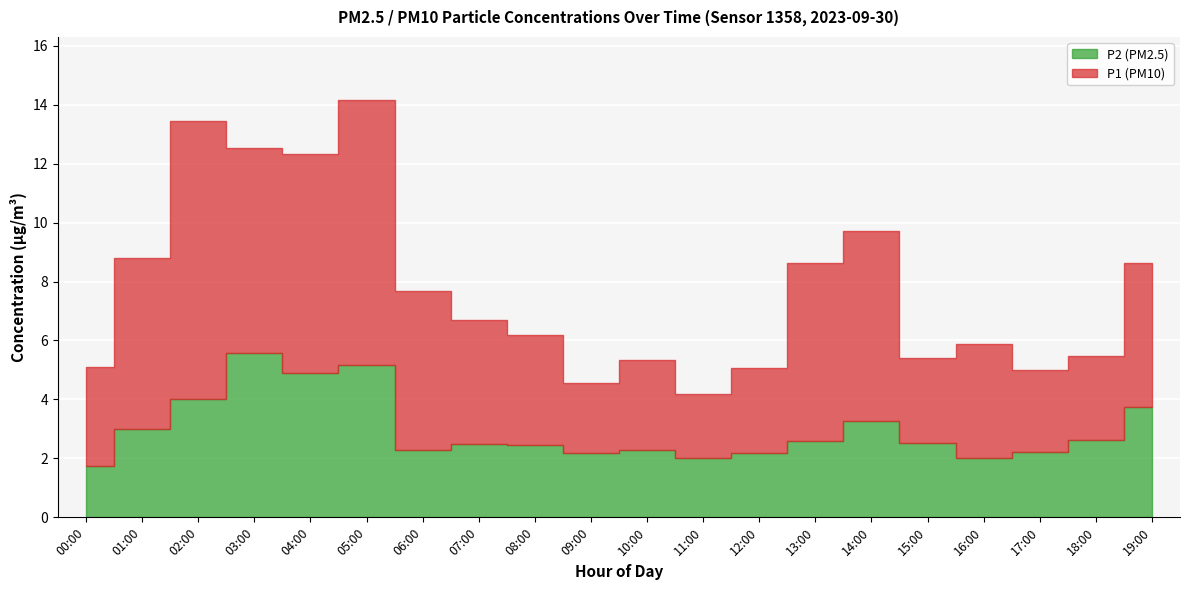

The value of P2 at 11:00 is 2.7. True or false?

False